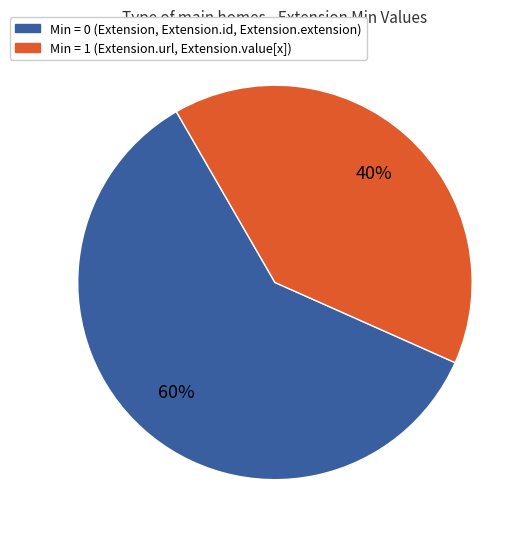

To the nearest percent, what is the average slice percentage?

50%